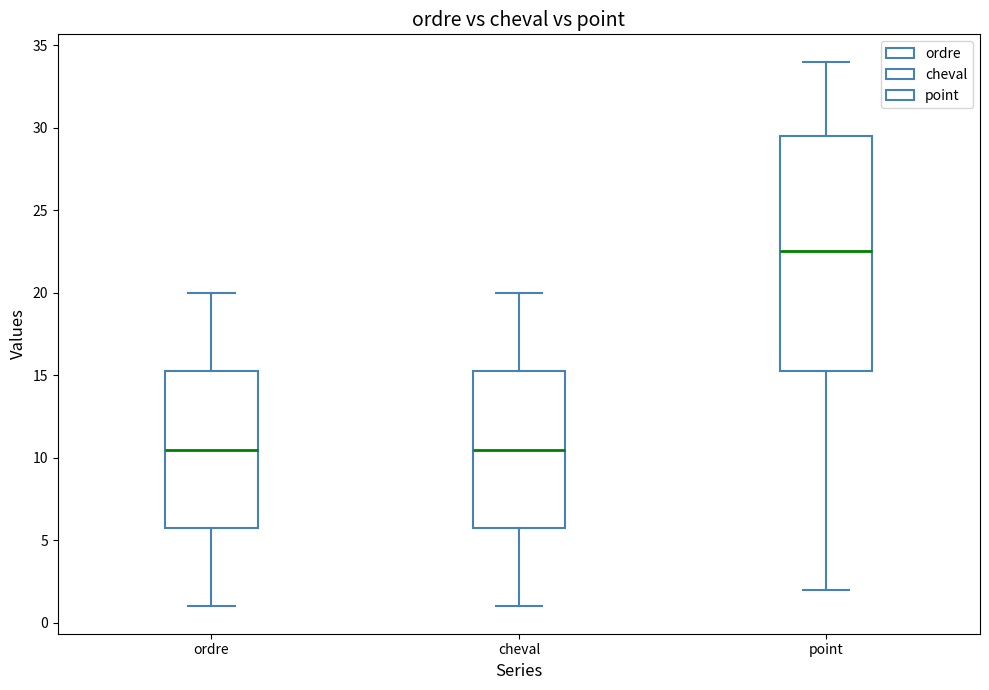

Reading left to right, transcribe this box plot: for each box, give where its median line is, the range the box spans, and where its two whiskers end, as read against the y-axis. The values are not printed on the chart, so give them approximately, as read against the axis.

ordre: median 10.5, box 6.0 to 15.5, whiskers 1.0 to 20.0
cheval: median 10.5, box 6.0 to 15.5, whiskers 1.0 to 20.0
point: median 22.5, box 15.5 to 29.5, whiskers 2.0 to 34.0